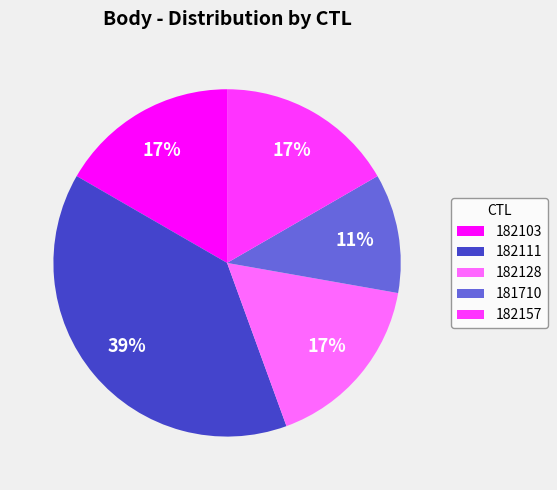

Combined, do 182157 and 182111 account for over 50%?

Yes